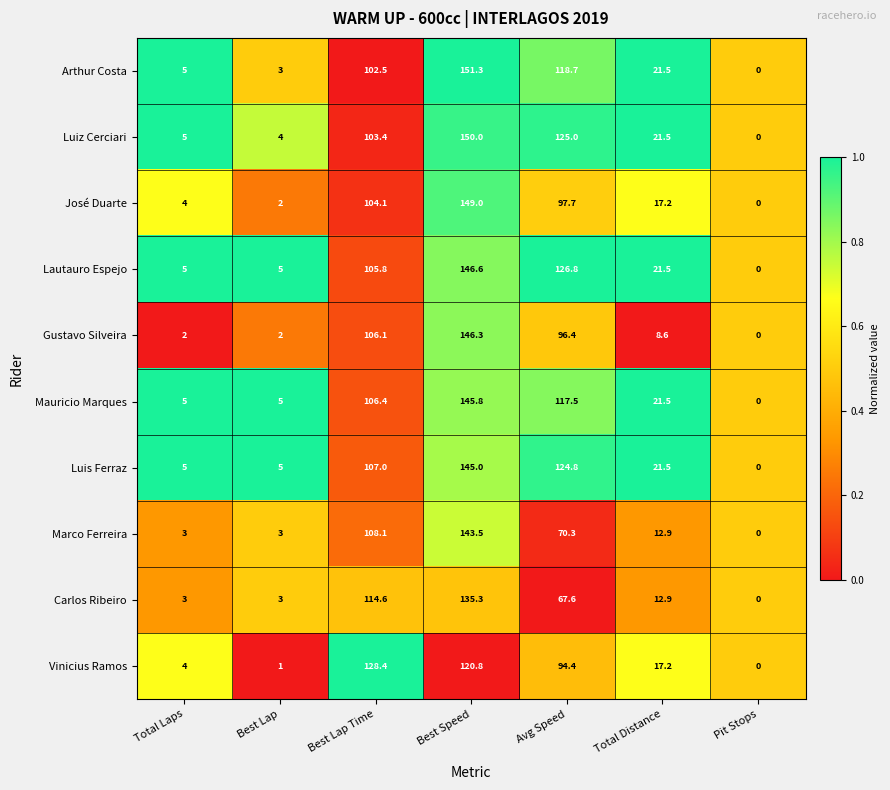

What is the difference between the maximum and second lowest values in the Vinicius Ramos series?

127.4